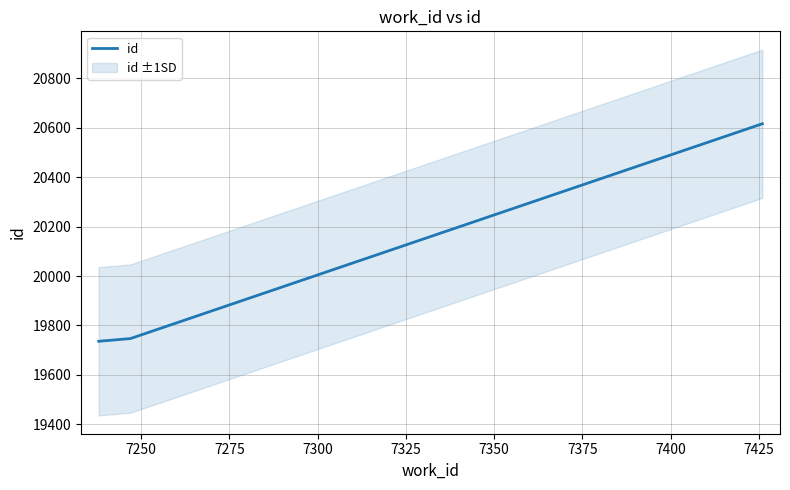

What is the lowest value of the id series?

19736